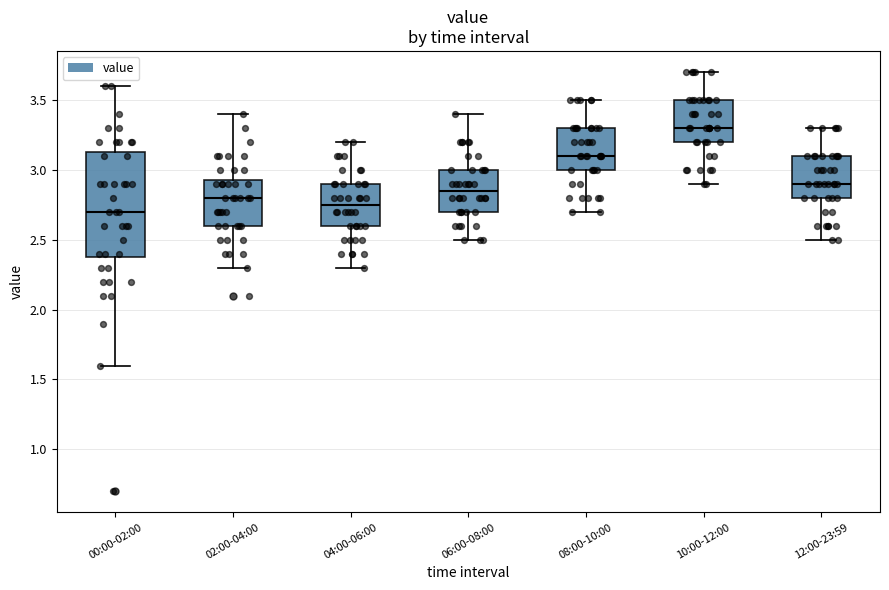

Which box is the tallest, from its lower edge to its upper edge?

00:00-02:00